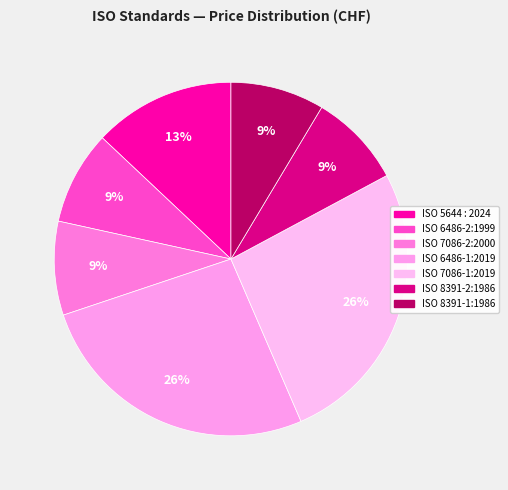

Is there a majority slice in this chart?

No